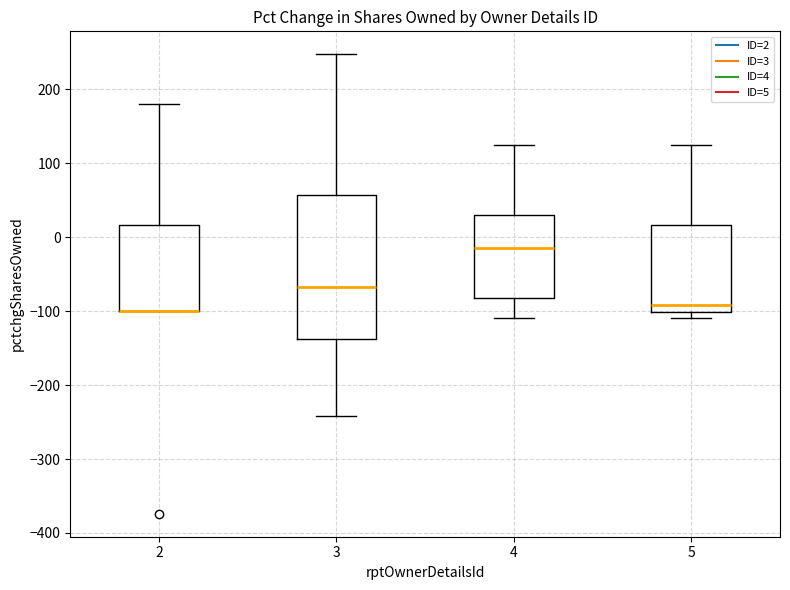

Reading left to right, transcribe this box plot: for each box, give where its median line is, the range the box spans, and where its two whiskers end, as read against the y-axis. The values are not printed on the chart, so give them approximately, as read against the axis.

2: median -100 (drawn on the box's lower edge), box -100 to 20, whiskers -100 to 180
3: median -70, box -140 to 60, whiskers -240 to 250
4: median -10, box -80 to 30, whiskers -110 to 130
5: median -90, box -100 to 20, whiskers -110 to 130